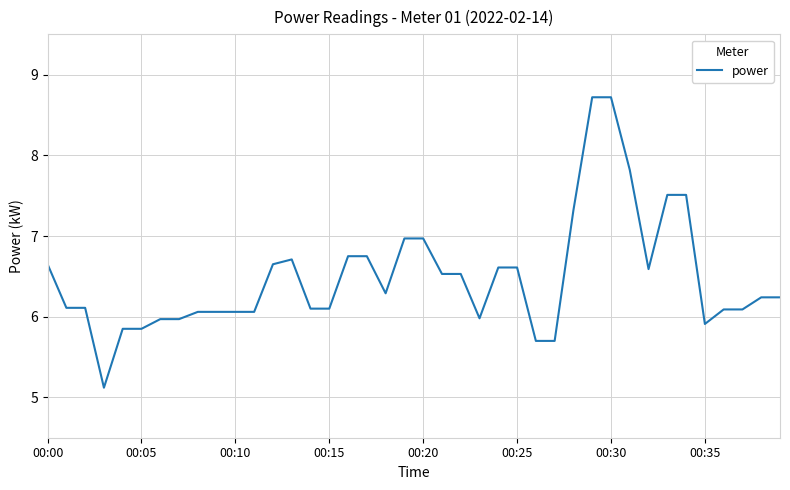

What is the maximum value shown in the chart?

8.7